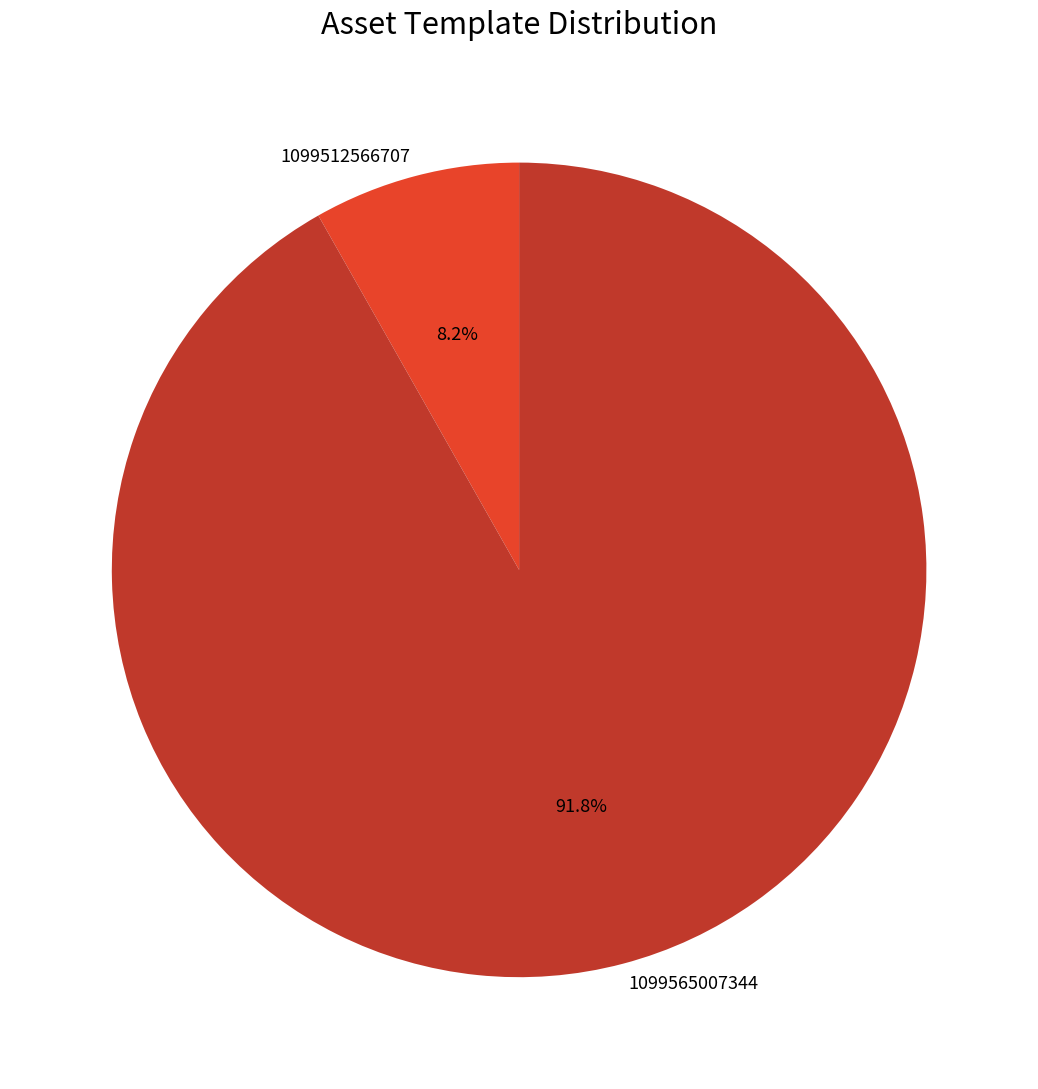

The 1099565007344 slice represents 99% of the pie. True or false?

False